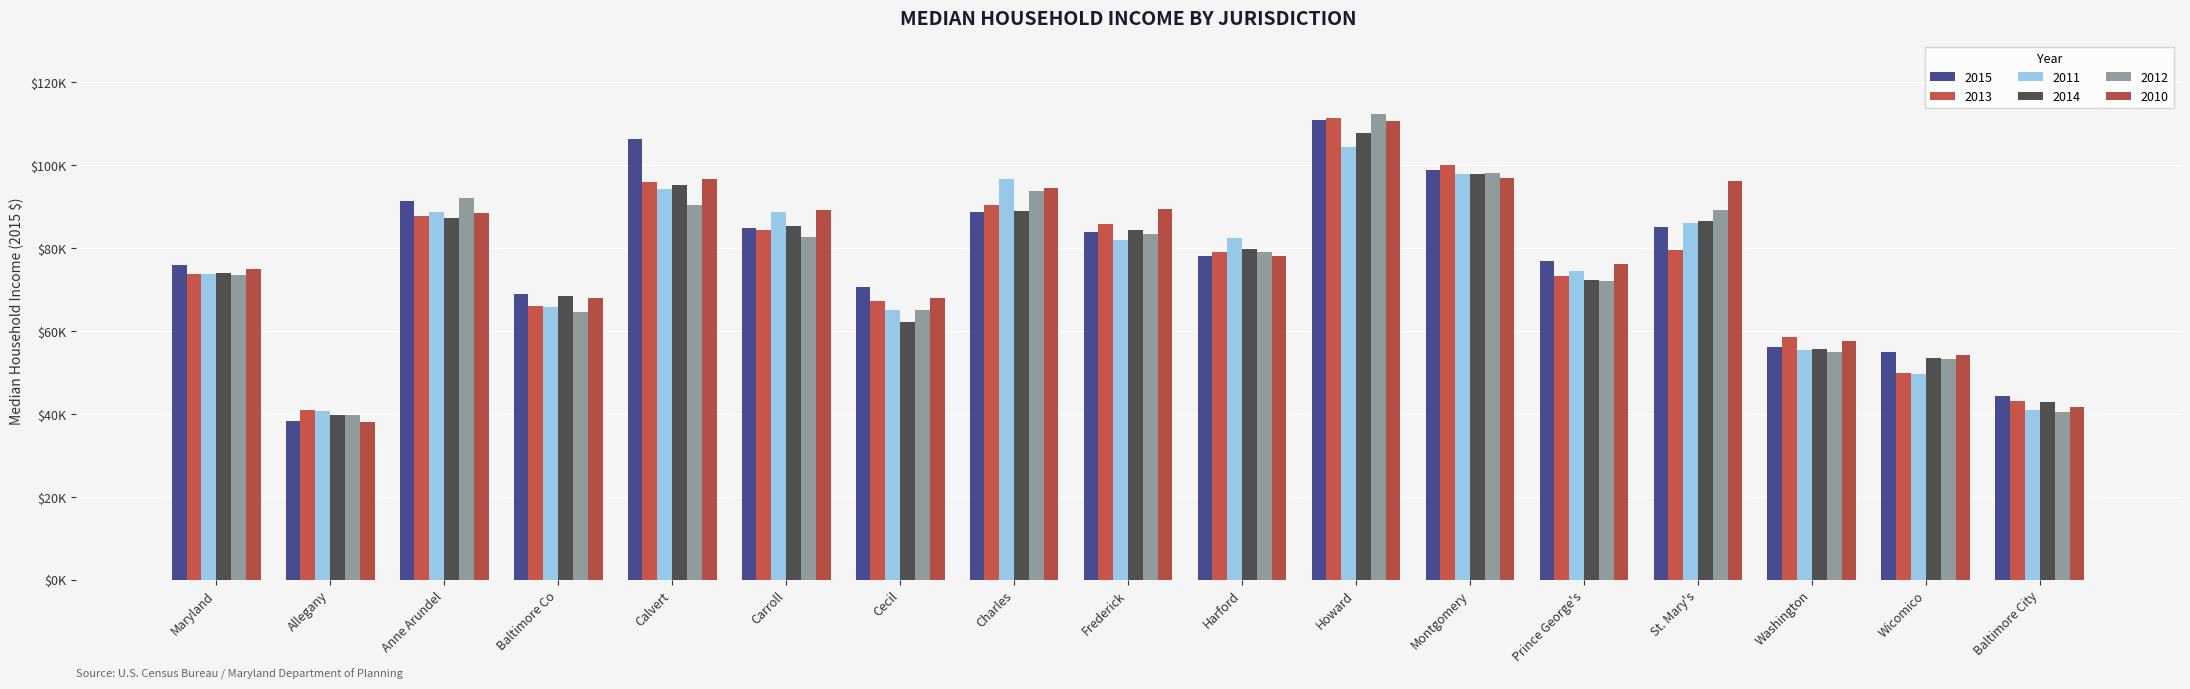

Reading left to right, transcribe all the data shown in this chart.

2015: 75847.0	38281.0	91230.0	68775.0	106247.0	84887.0	70676.0	88700.0	83819.0	78050.0	110892.0	98917.0	76741.0	85163.0	55979.0	54781.0	44165.0
2013: 73746.7	40865.2	87733.3	65924.6	95838.2	84401.2	67242.2	90345.1	85777.8	79120.8	111384.6	100040.2	73308.2	79596.9	58619.5	49749.5	43002.9
2011: 73767.9	40572.1	88661.8	65762.4	94199.3	88639.7	65002.6	96665.2	81973.5	82323.4	104273.4	97904.4	74517.1	86047.4	55484.0	49516.5	40802.9
2014: 74063.2	39702.4	87325.7	68342.1	95228.5	85380.2	62017.2	88913.6	84307.9	79748.2	107623.9	97886.8	72380.1	86524.7	55540.1	53498.6	42718.2
2012: 73423.9	39755.4	92065.3	64465.0	90279.3	82618.2	65076.2	93821.4	83379.0	79125.7	112366.8	98038.6	72140.7	89153.0	54887.8	53116.2	40511.1
2010: 74845.6	38088.1	88543.1	67985.4	96594.7	89219.2	67859.3	94578.2	89280.1	78086.0	110627.0	96913.1	76112.0	96140.3	57456.6	54256.4	41682.8